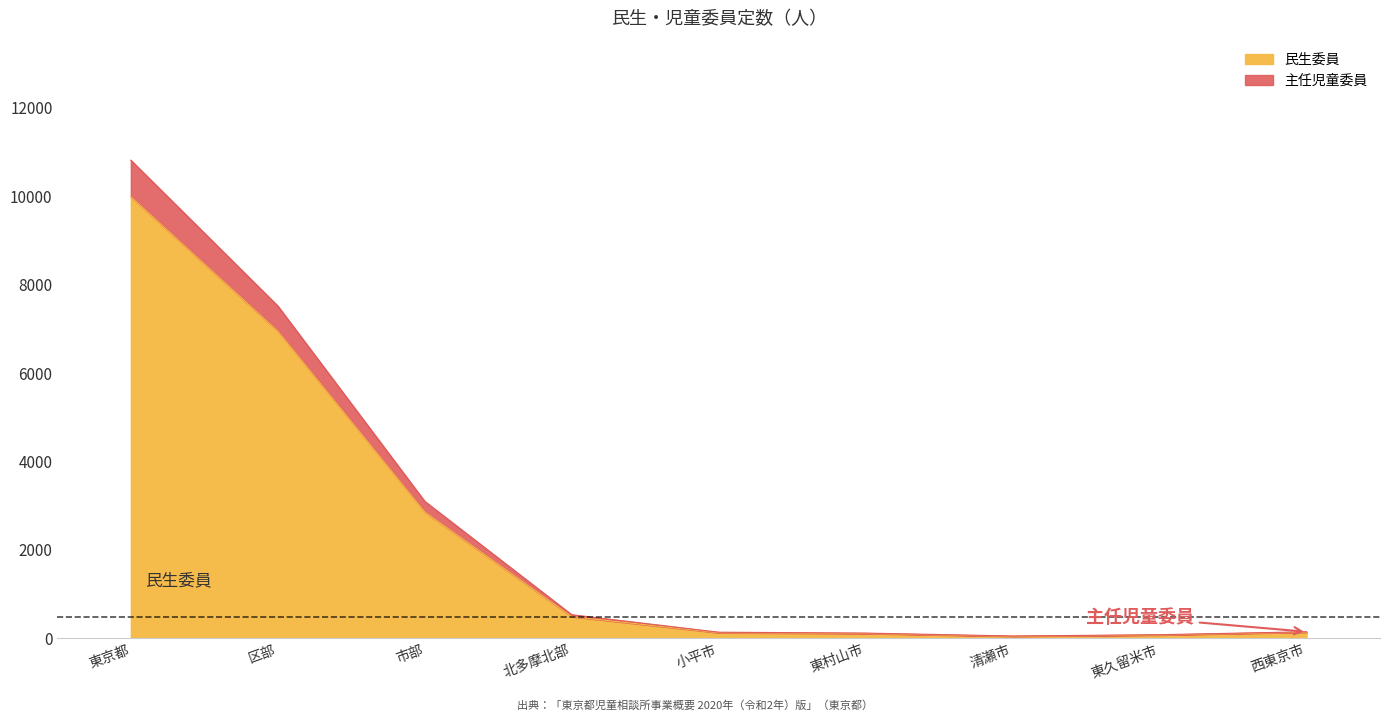

The value of 民生委員 at 北多摩北部 is 129. True or false?

False